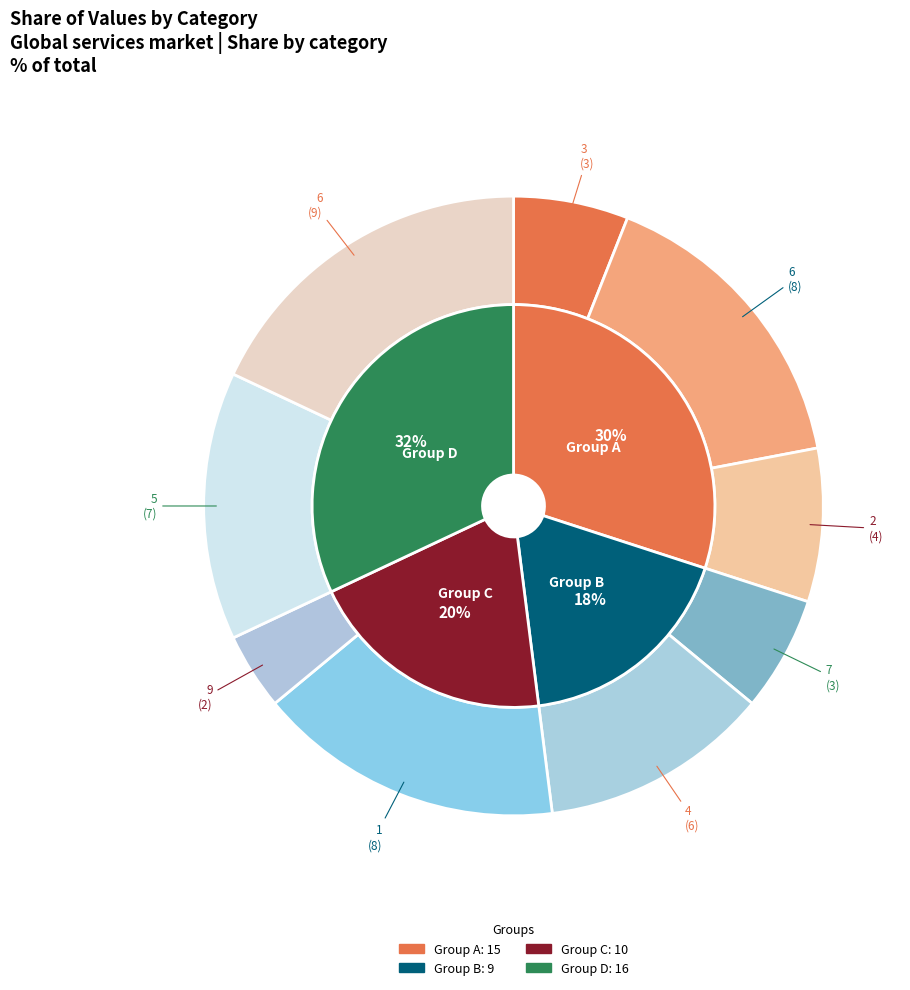

True or false: 9 accounts for 4% of the total.

True